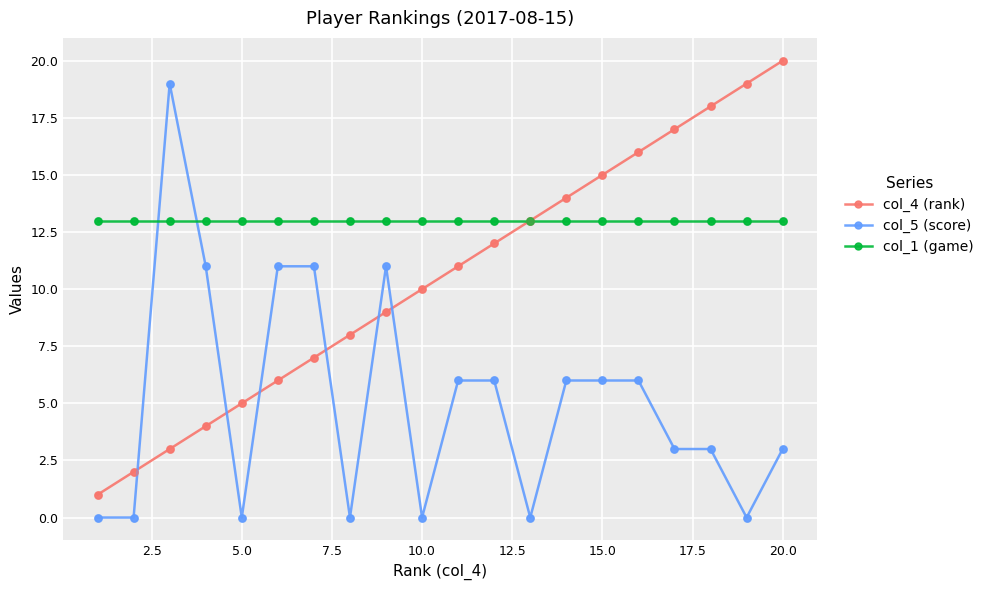

What are all the series names shown in the legend?

col_4 (rank), col_5 (score), col_1 (game)